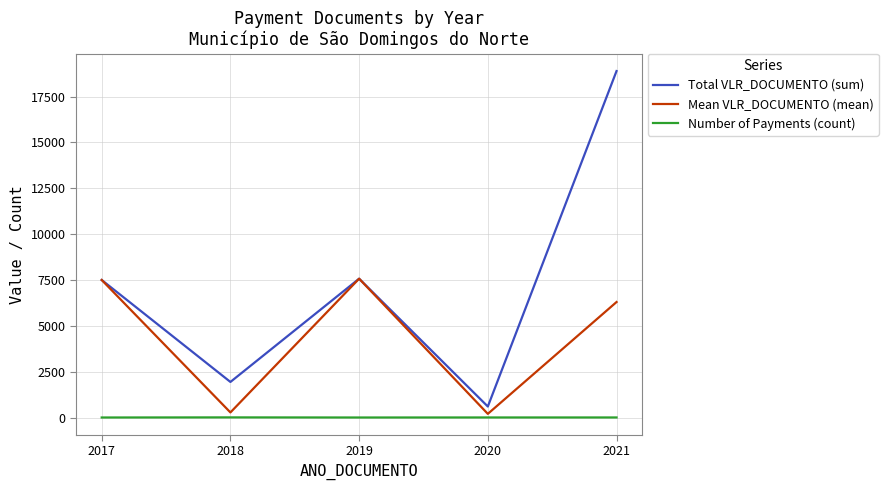

True or false: Number of Payments (count) has more than 2 points higher than both neighbors.

False